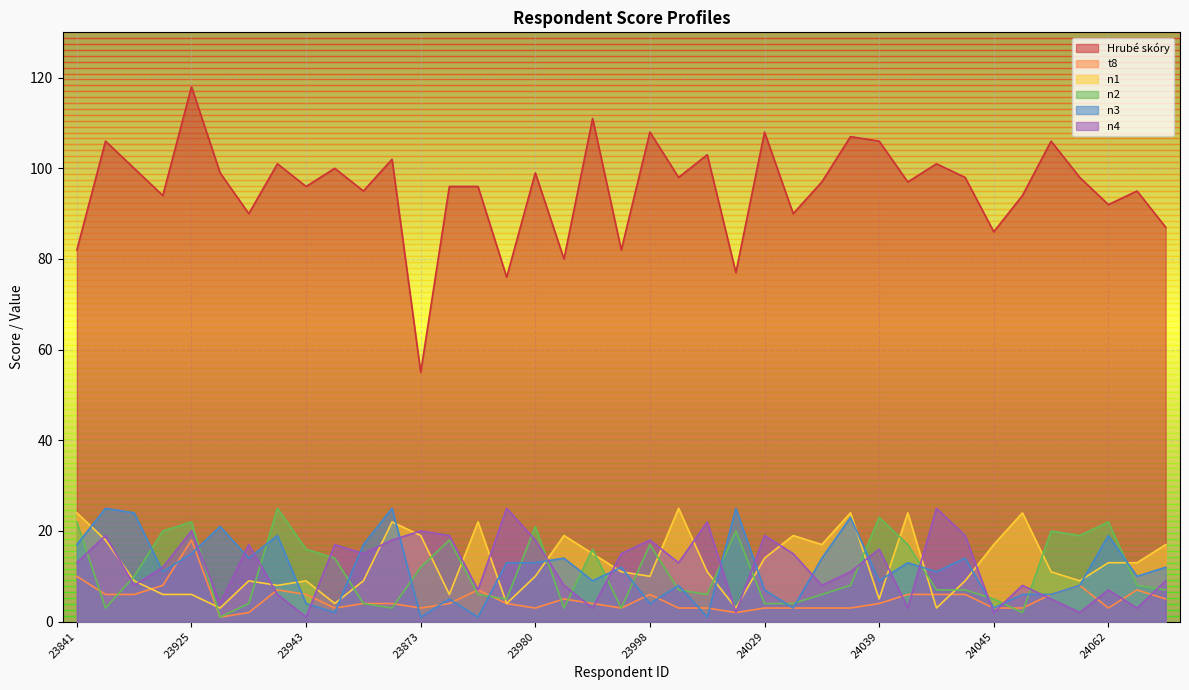

What is the difference between the second highest and second lowest values in the n3 series?

24